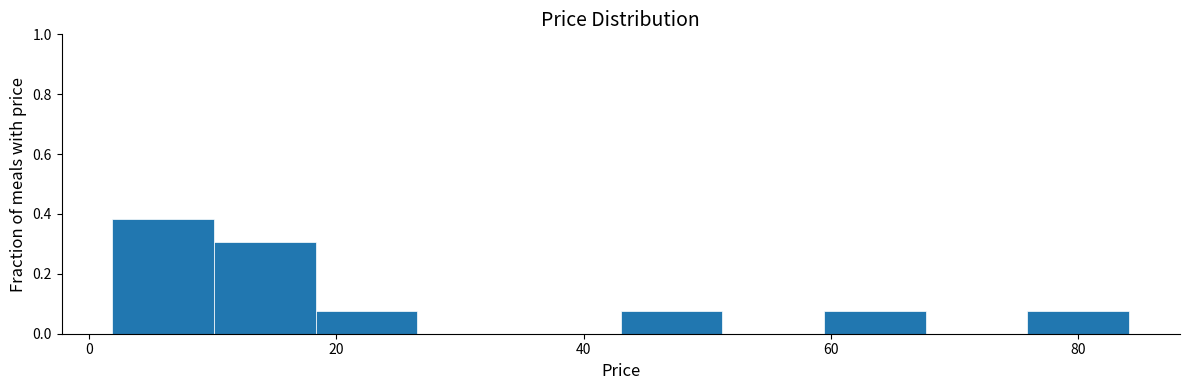

Reading left to right, transcribe this chart: for each bar, give the range it covers on the x-axis and its height. Neither the bar edges nor the heights are printed on the chart, so give them approximately, as read against the axes.

2 to 10: 0.38
10 to 18: 0.30
18 to 26: 0.08
26 to 34: 0
34 to 44: 0
44 to 52: 0.08
52 to 60: 0
60 to 68: 0.08
68 to 76: 0
76 to 84: 0.08